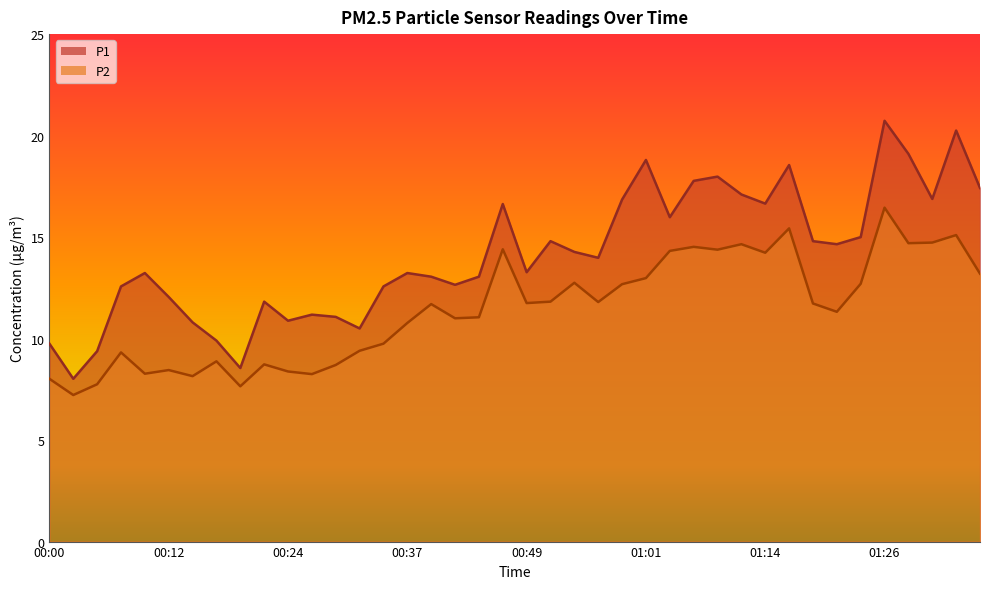

At which category is the sum across all series the highest?

01:26